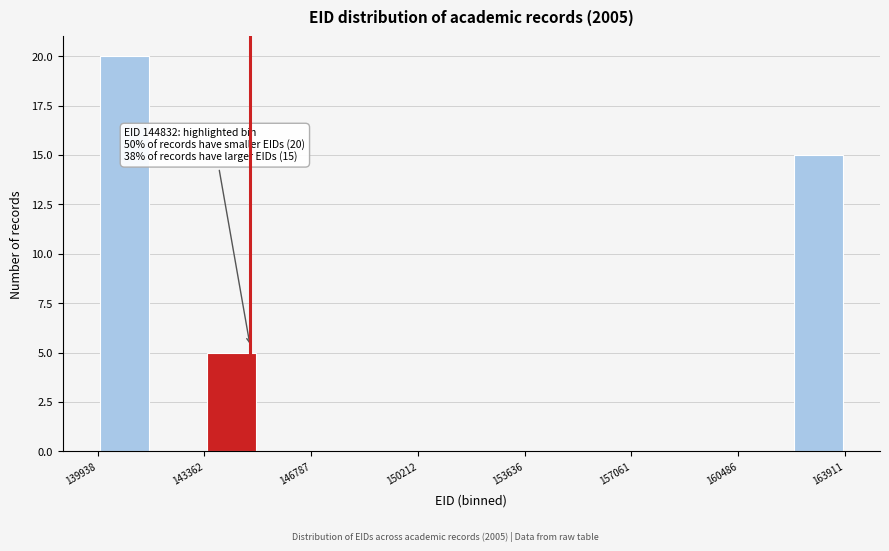

Read against the x-axis, roughly where is the centre of the tallest bar?

141000